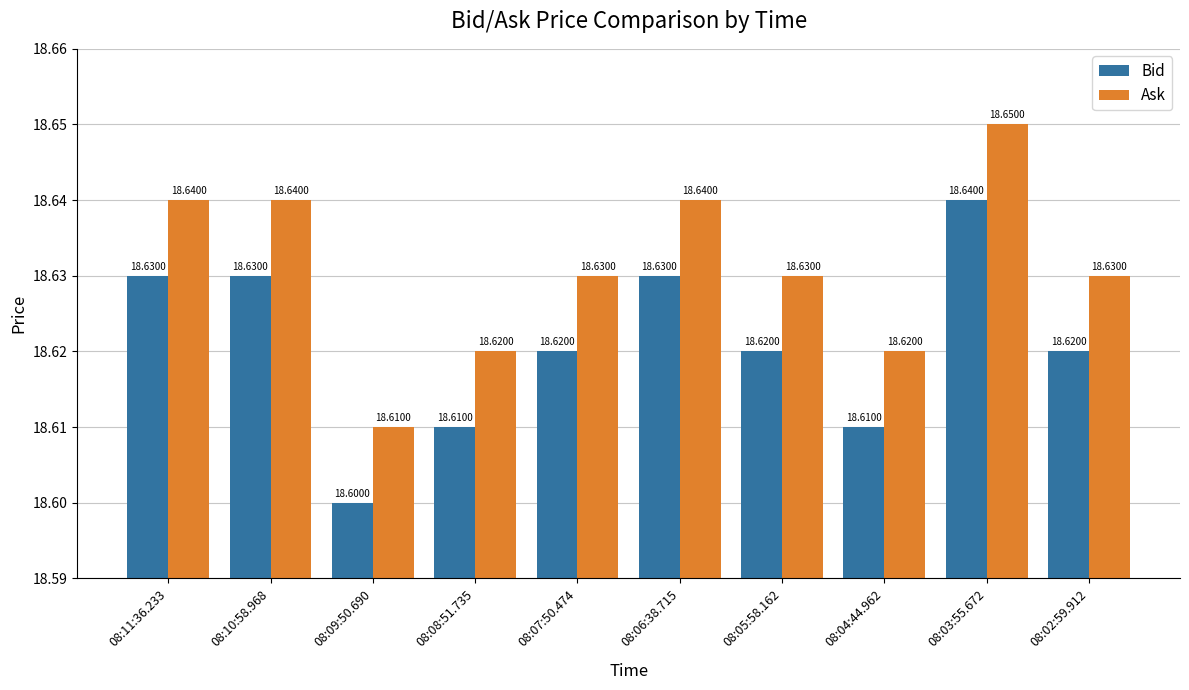

At 08:11:36.233, list the series in order from largest to smallest.

Ask, Bid